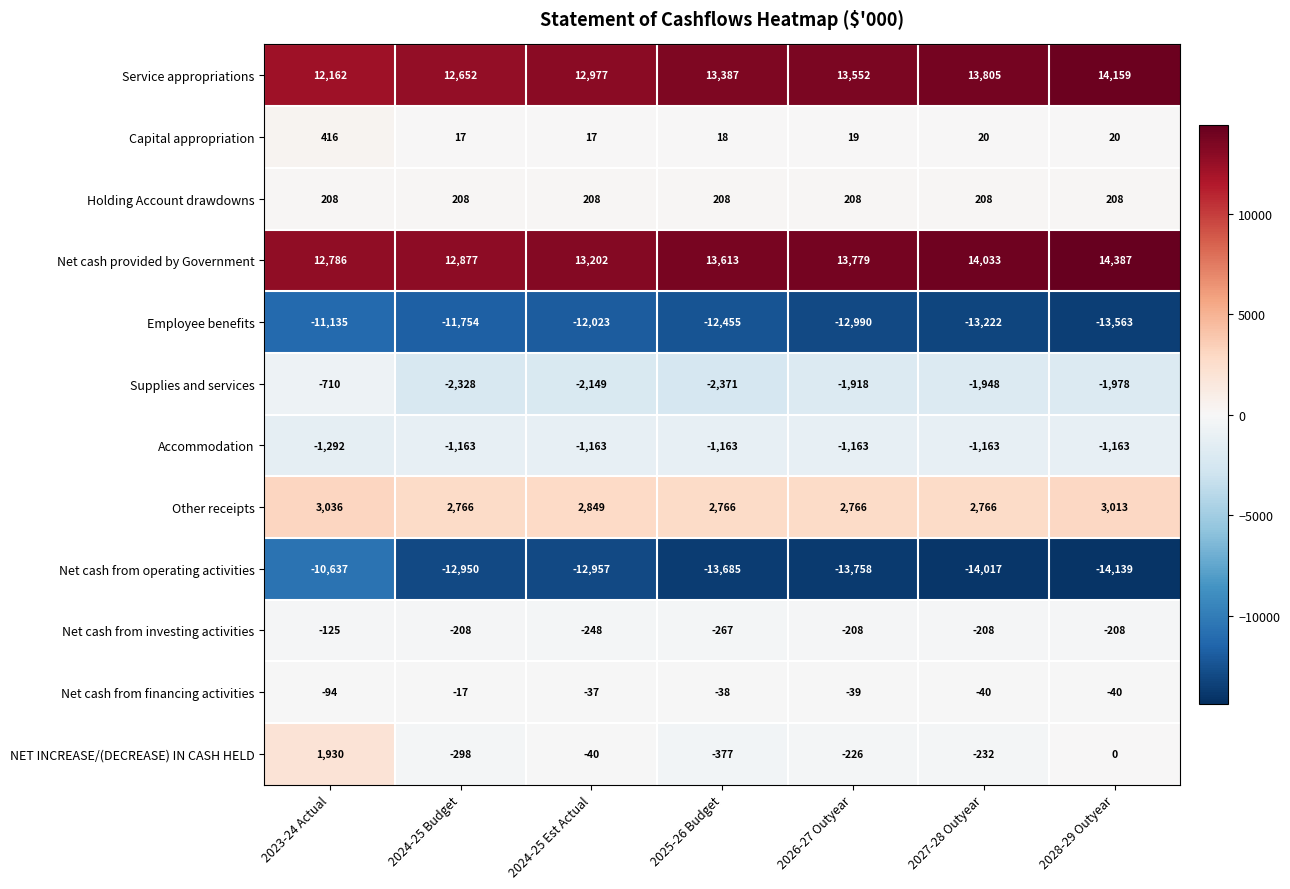

What is the sum of all Net cash from operating activities values?

-92143